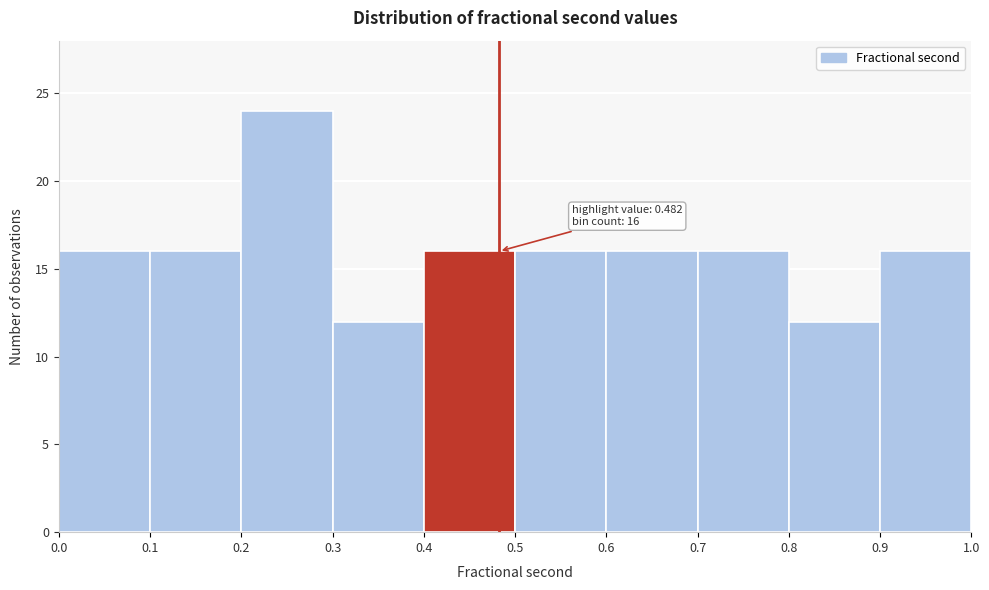

Which range on the x-axis has the tallest bar?

0.2 to 0.3